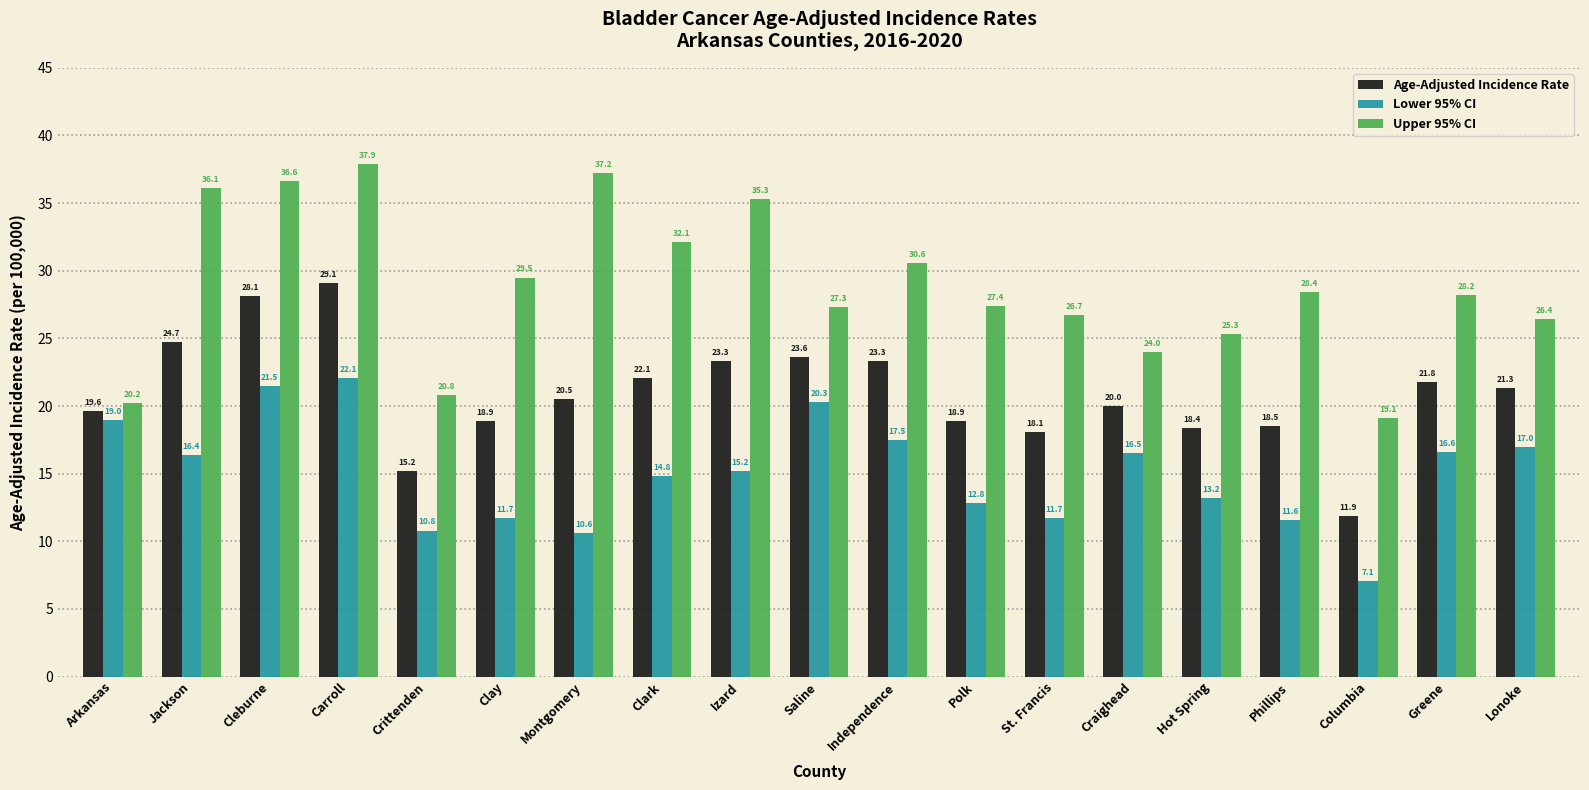

Which series has the widest spread of values?

Upper 95% CI